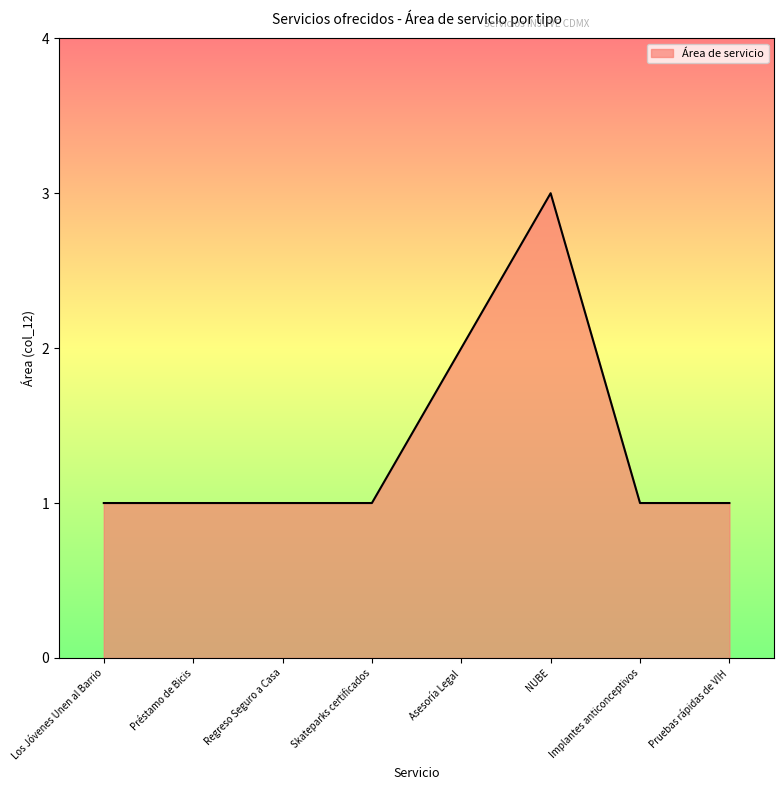

How many lines are shown in the chart?

1